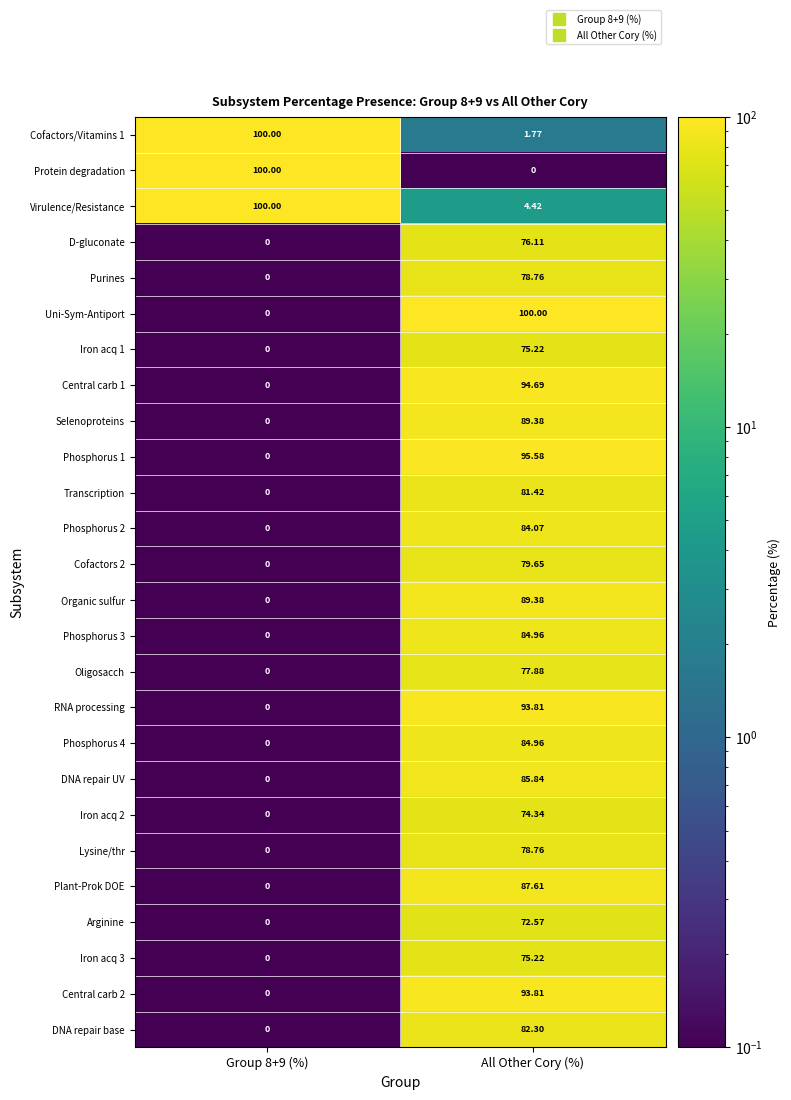

At which label does Phosphorus 2 first exceed 84?

All Other Cory (%)